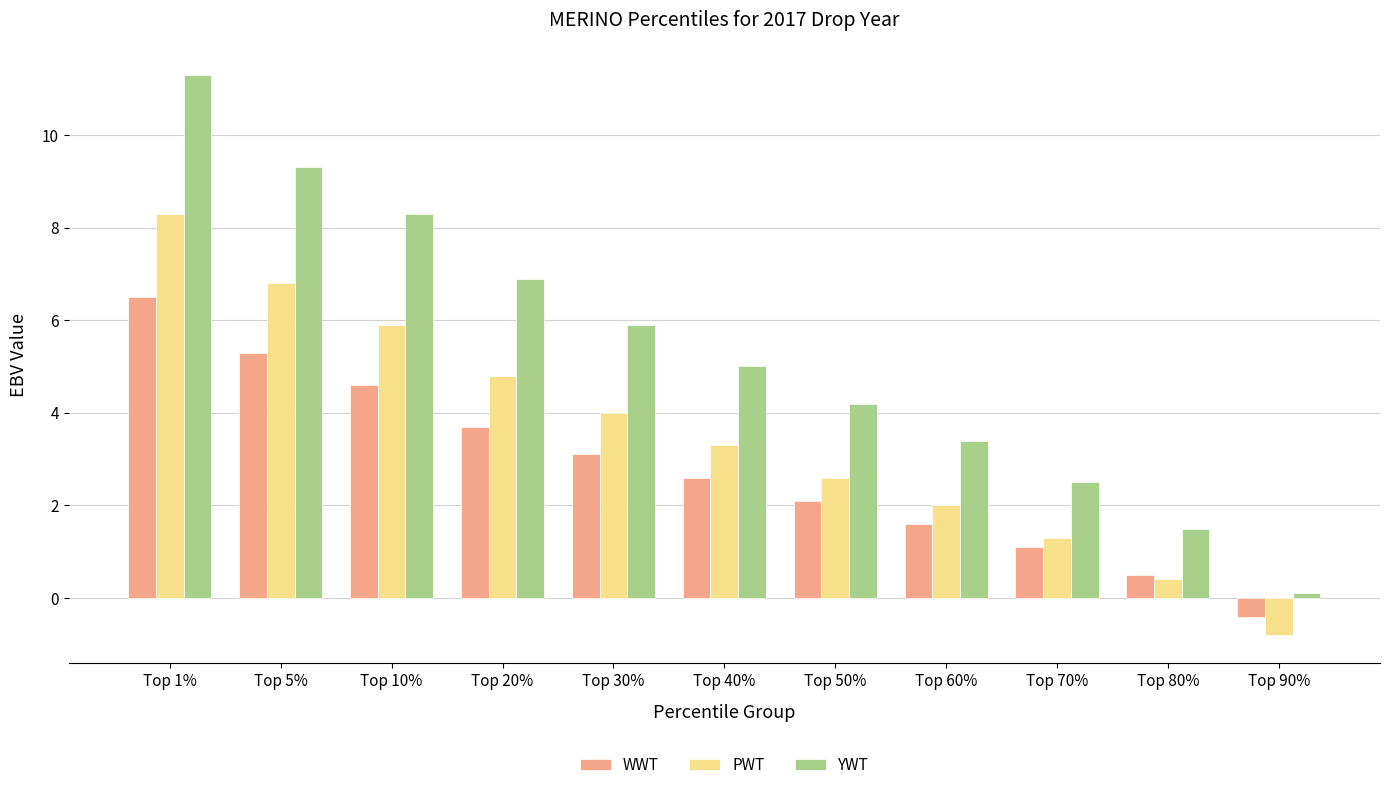

Is the value of PWT at Top 30% greater than the value of WWT at Top 50%?

Yes